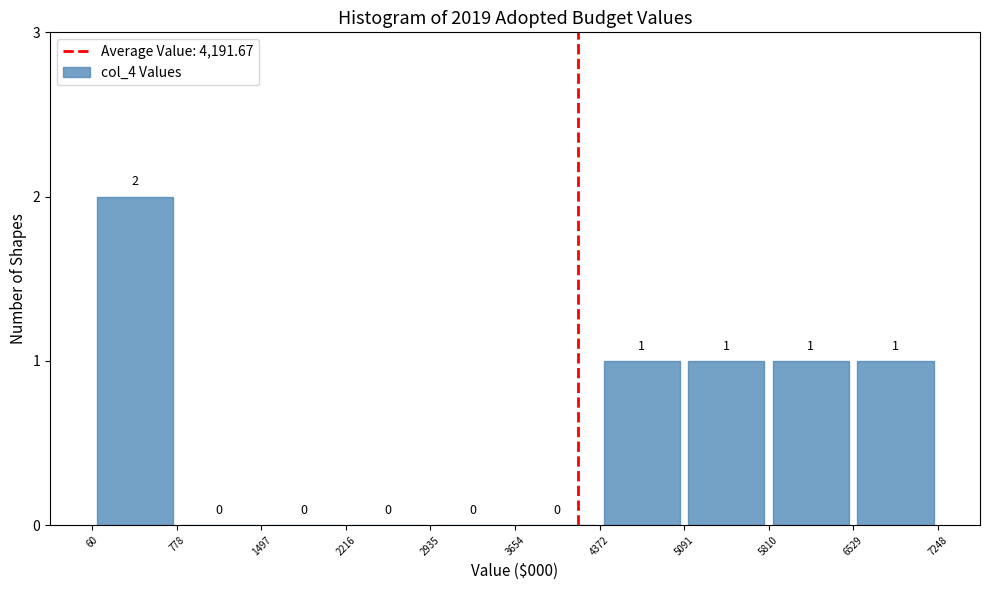

Reading left to right, list every bar in this chart as the range it spans on the x-axis followed by its height.

60 to 778: 2
778 to 1497: 0
1497 to 2216: 0
2216 to 2935: 0
2935 to 3654: 0
3654 to 4372: 0
4372 to 5091: 1
5091 to 5810: 1
5810 to 6529: 1
6529 to 7248: 1